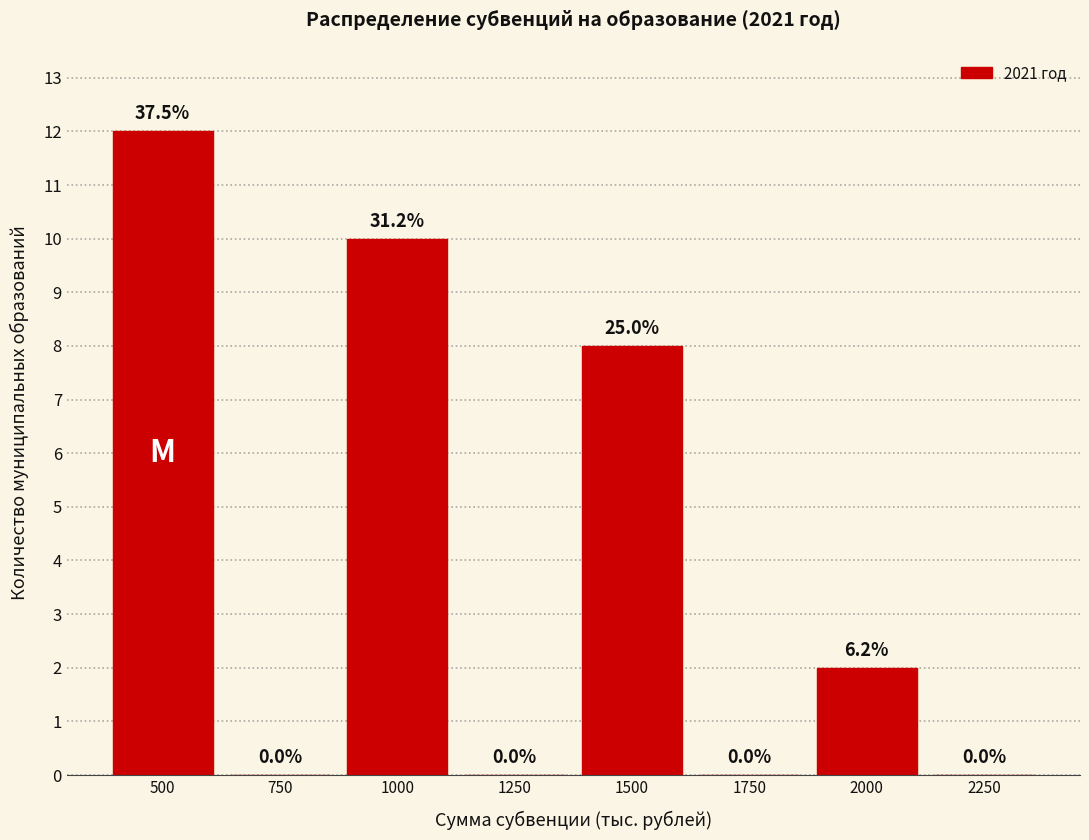

Reading right to left, transcribe all the data shown in this chart.

2250=0	2000=2	1750=0	1500=8	1250=0	1000=10	750=0	500=12